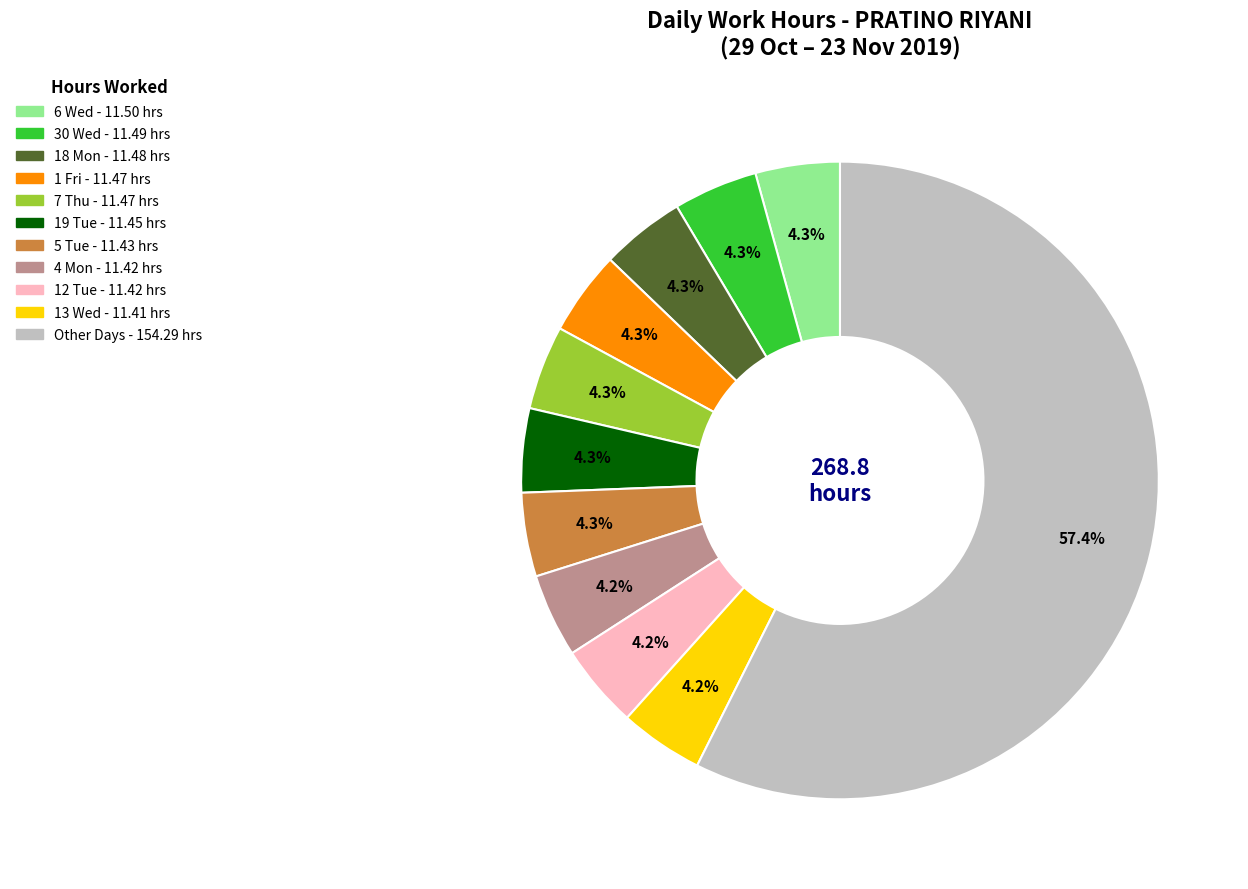

Does any single category account for the majority?

Yes